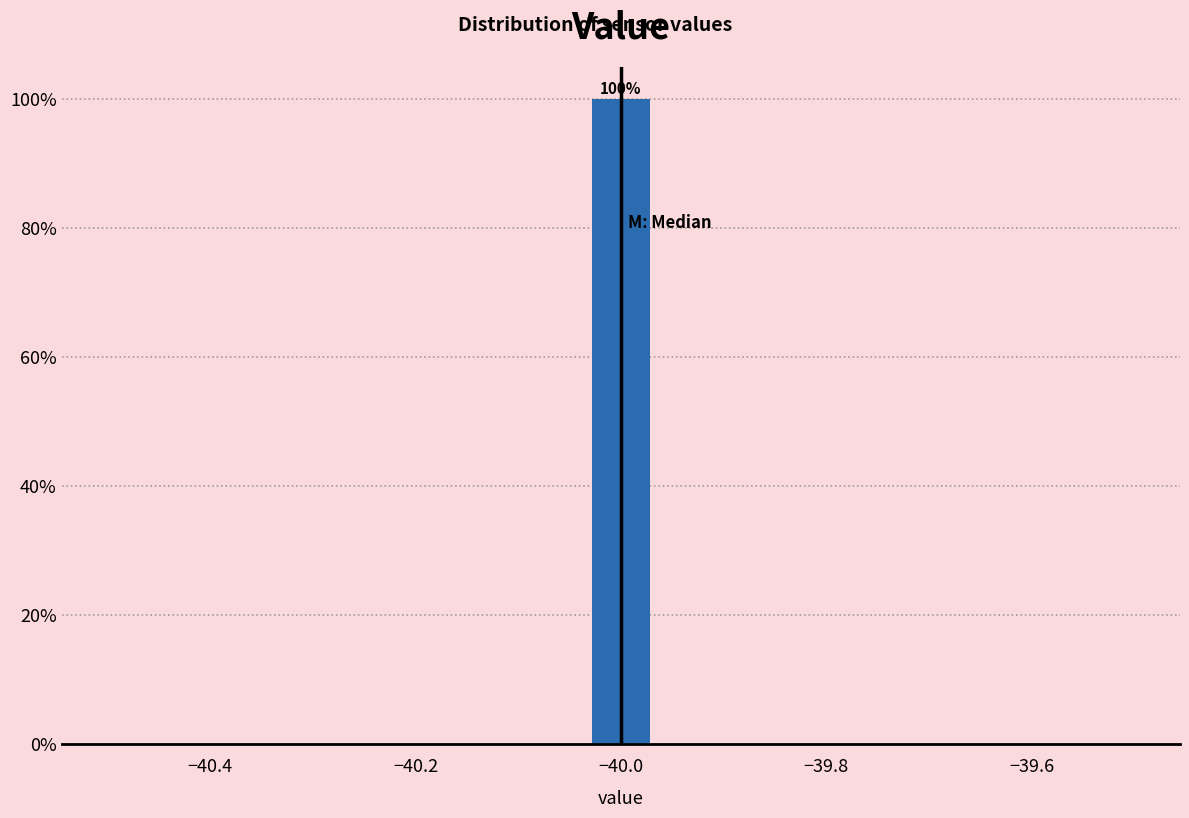

Read against the x-axis, roughly where is the centre of the tallest bar?

-40.00